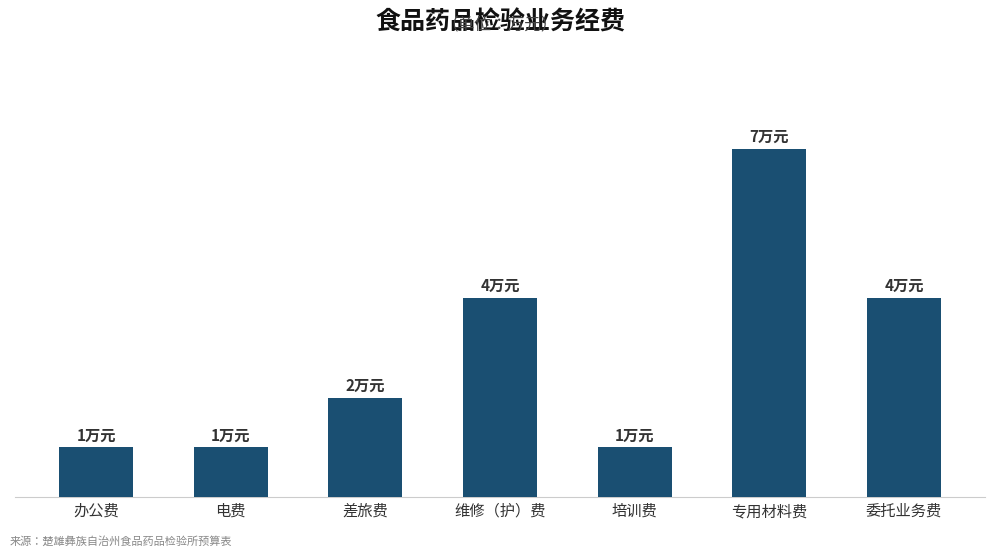

List the labels in order of value, smallest first.

办公费, 电费, 培训费, 差旅费, 维修（护）费, 委托业务费, 专用材料费